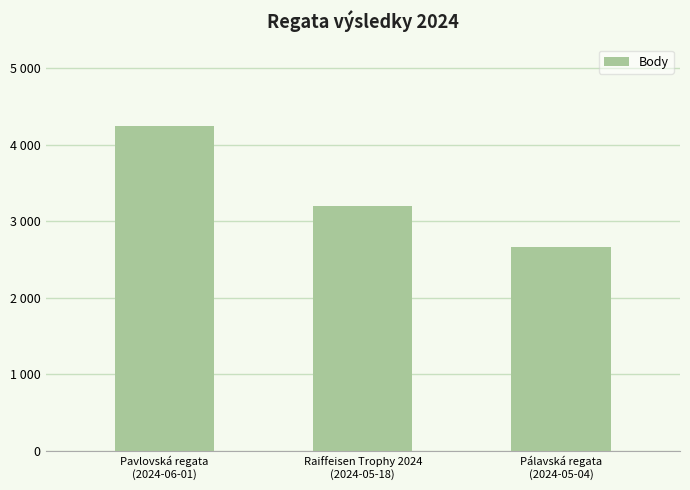

Reading right to left, extract all data points from this chart.

Pálavská regata
(2024-05-04)=2658	Raiffeisen Trophy 2024
(2024-05-18)=3200	Pavlovská regata
(2024-06-01)=4243